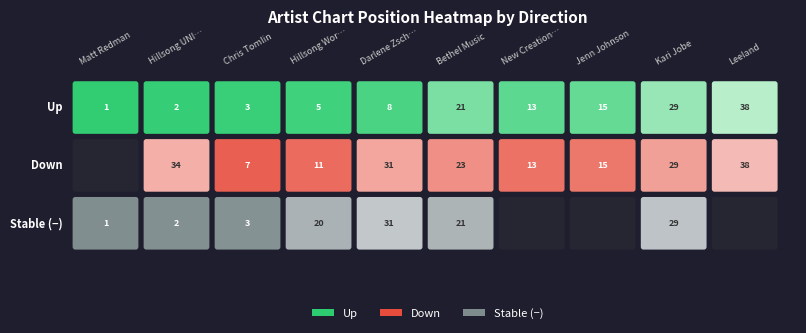

At how many categories does at least one series exceed 2?

9